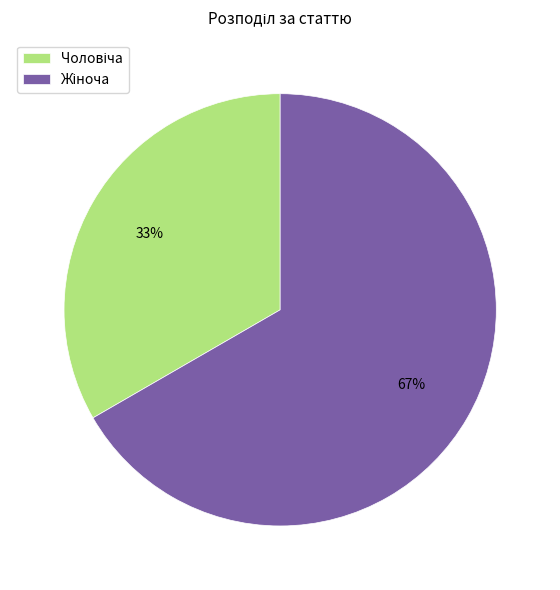

To the nearest percent, what is the average slice percentage?

50%